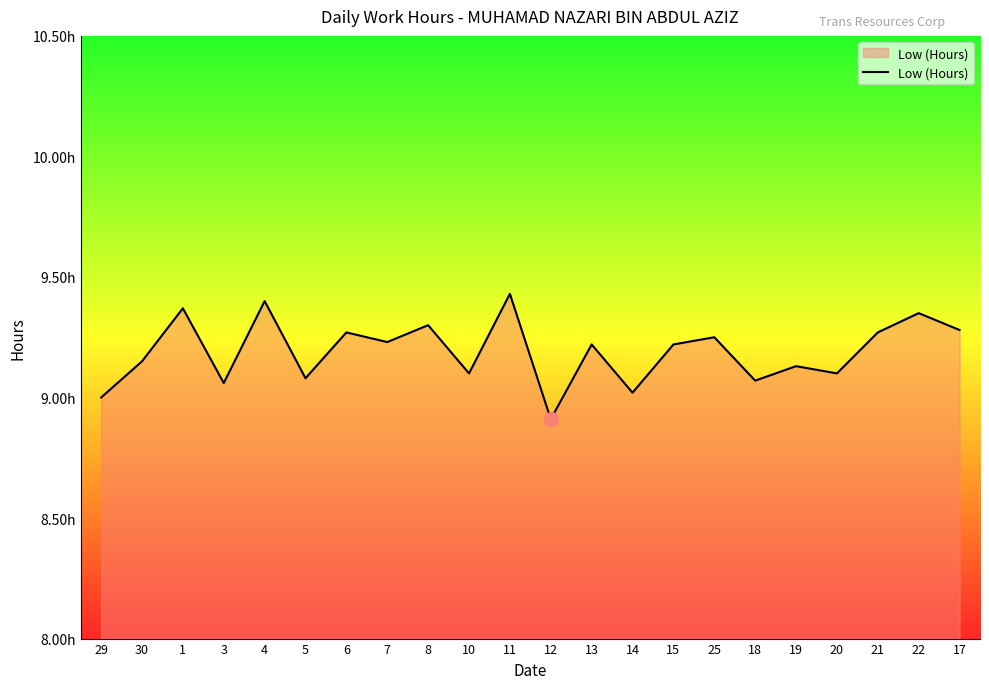

What is the greatest value displayed?

9.4